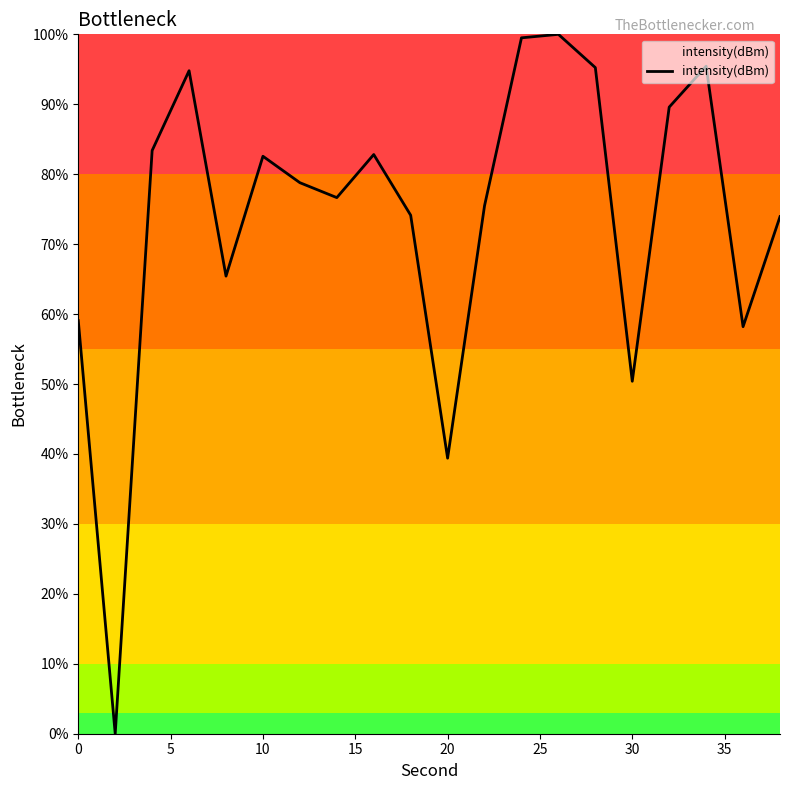

What is the difference between the maximum and minimum values?

100.0